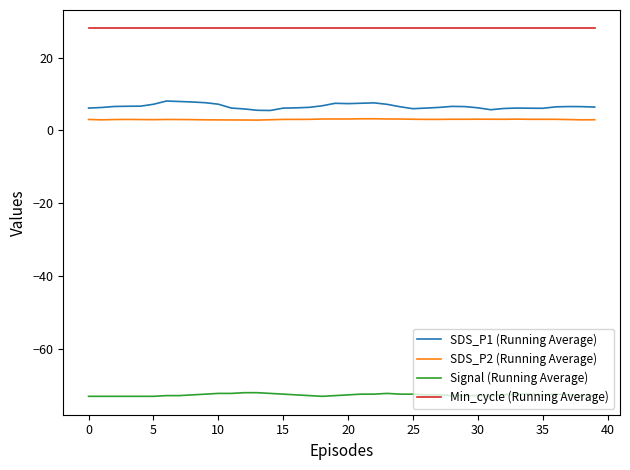

List the series in order of their peak value, lowest first.

Signal (Running Average), SDS_P2 (Running Average), SDS_P1 (Running Average), Min_cycle (Running Average)